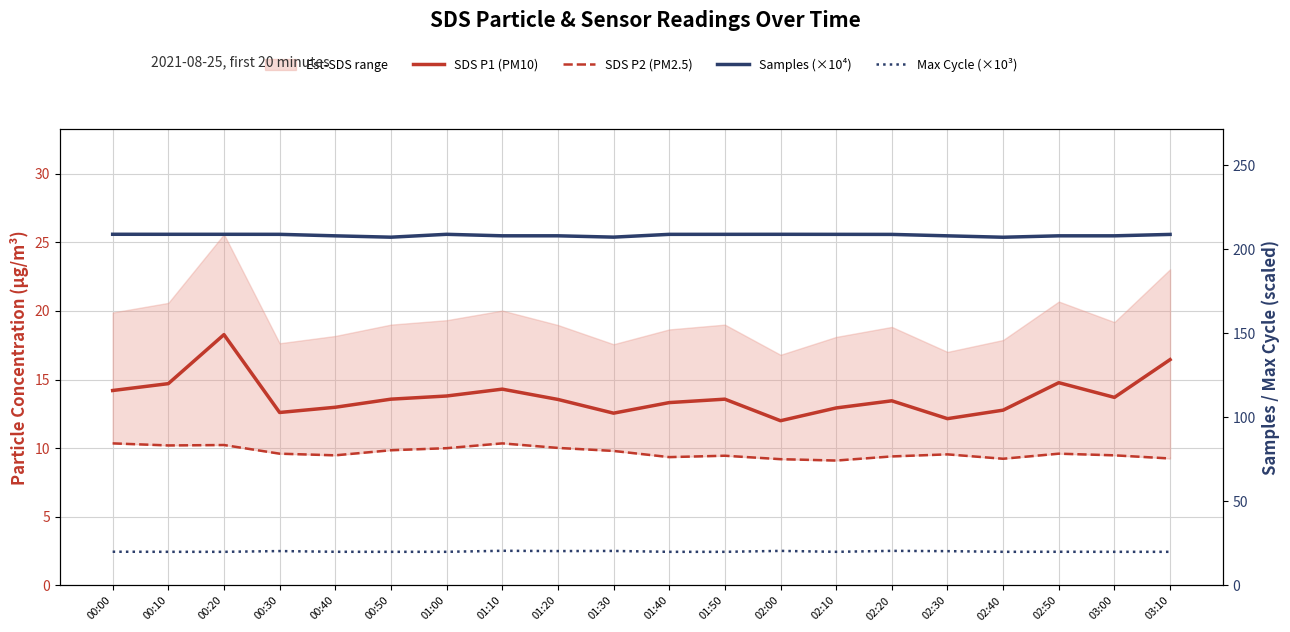

Which series has the largest total across all categories?

Samples (×10⁴)